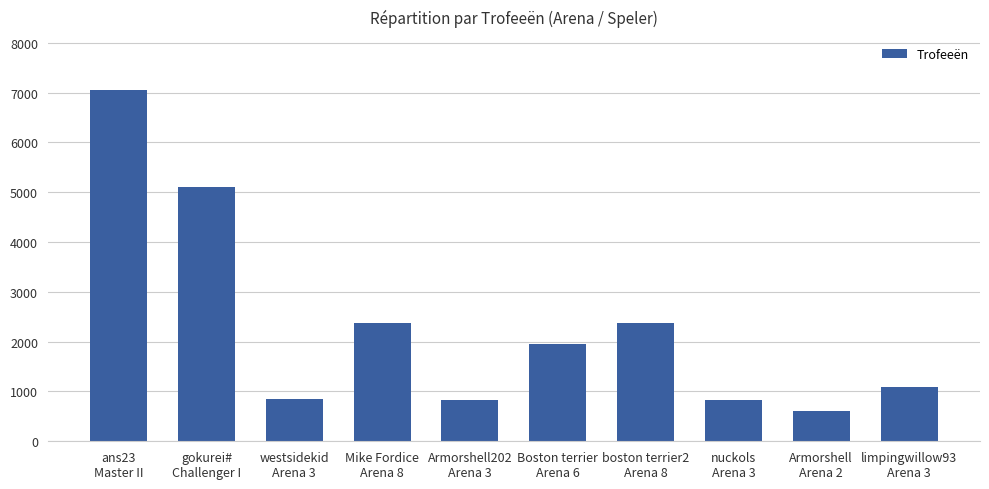

What is the greatest value displayed?

7058